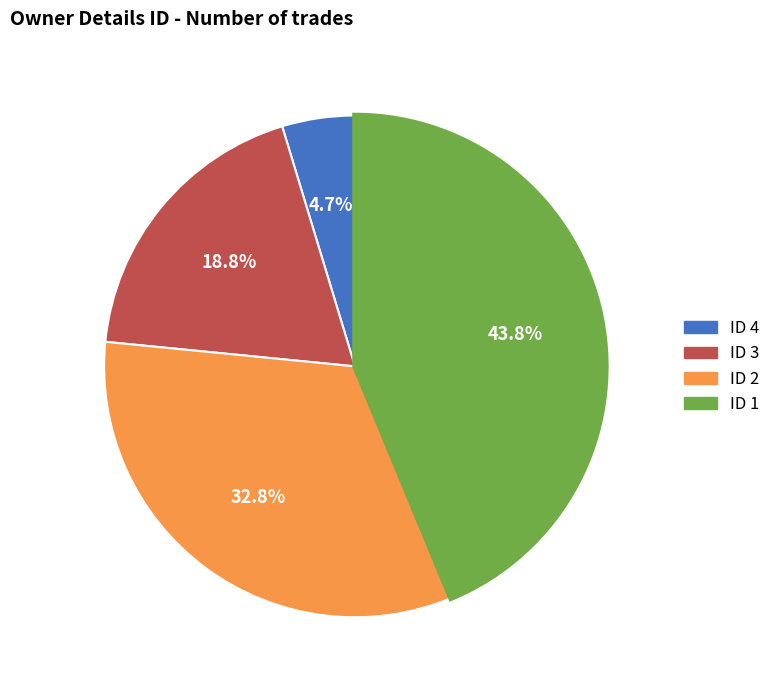

Is there any slice that represents more than half of the pie?

No